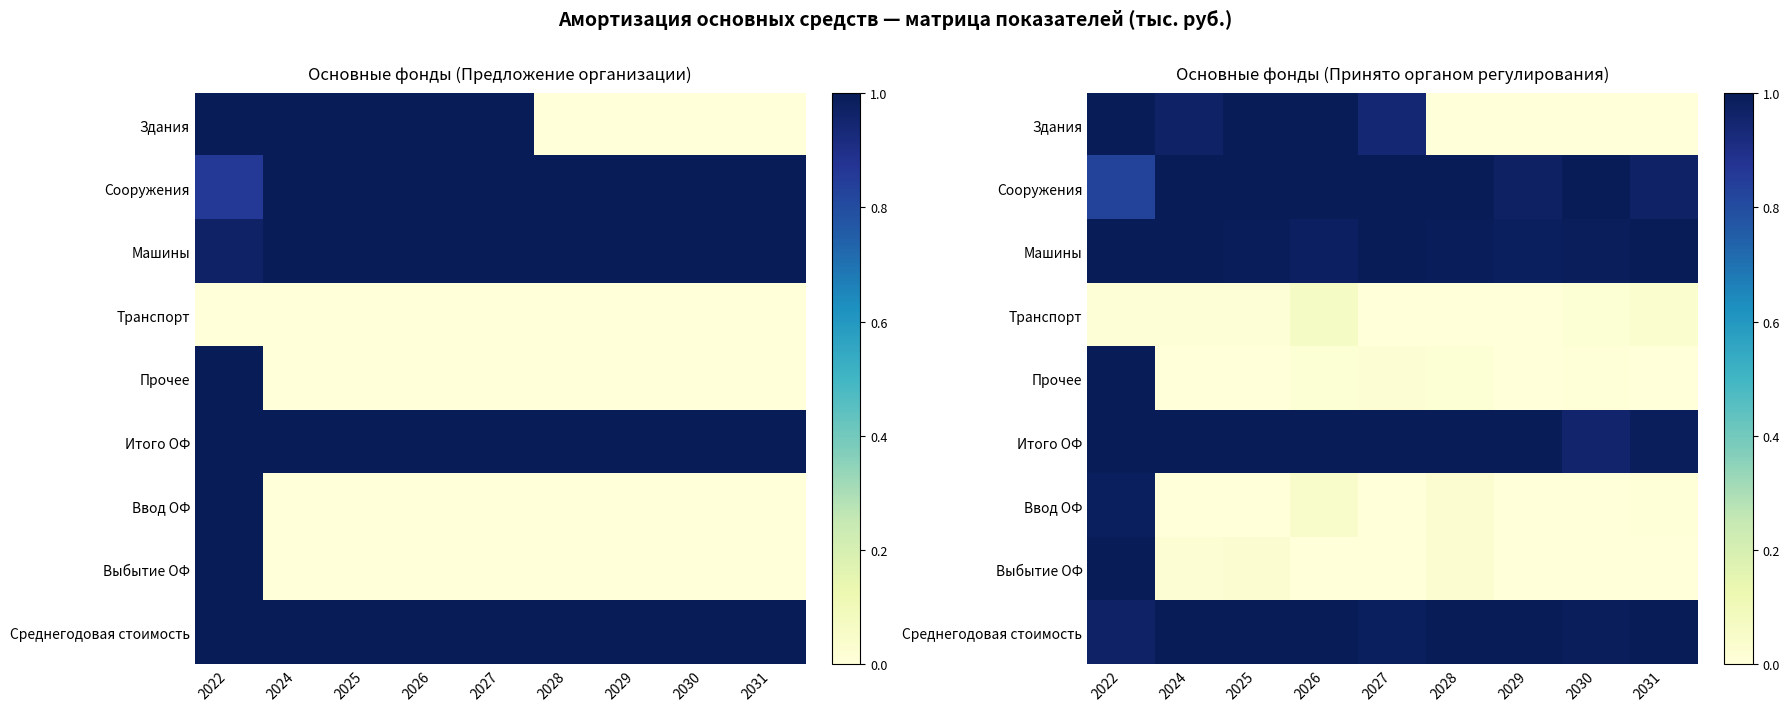

Rank the series by their maximum value, from highest to lowest.

Здания, Сооружения, Машины, Итого ОФ, Выбытие ОФ, Среднегодовая стоимость, Прочее, Ввод ОФ, Транспорт